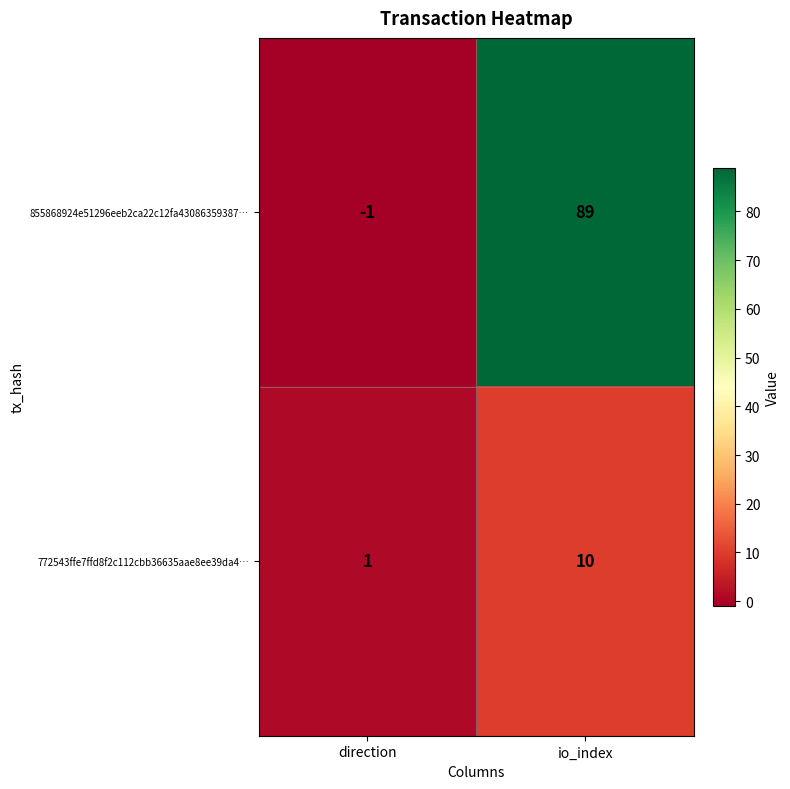

Is it true that 772543ffe7ffd8f2c112cbb36635aae8ee39da4… equals 1 at direction?

True